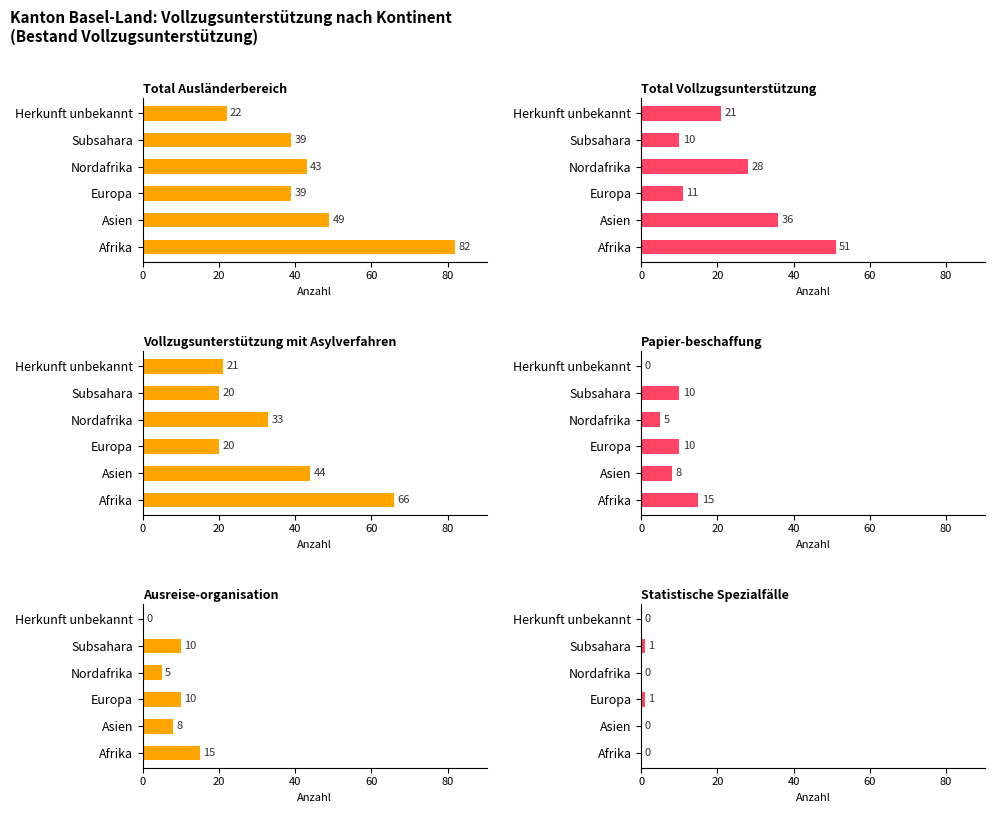

Which series changed the most between Europa and Herkunft unbekannt?

Total Ausländerbereich